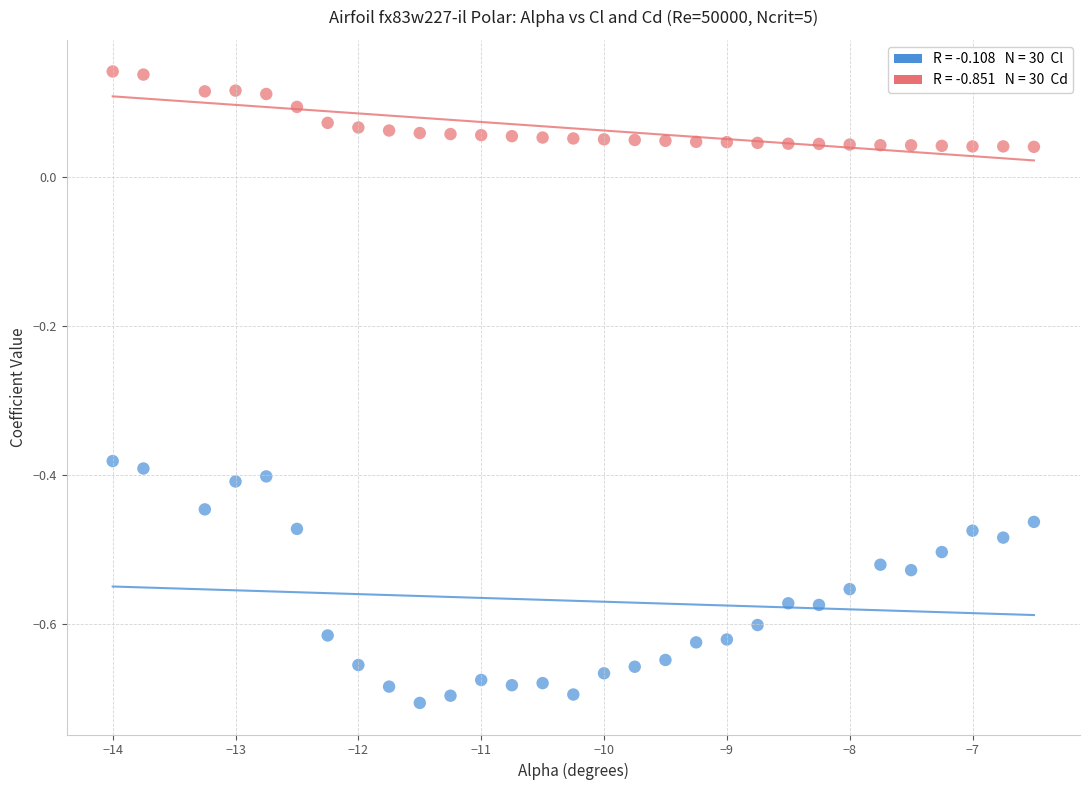

Across all data points, what is the range of X values (max minus min)?

7.5